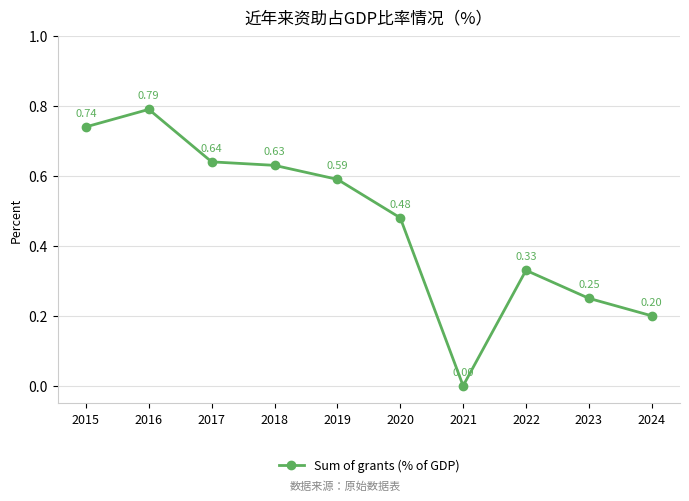

True or false: the data shows -0.5 at 2021.

False